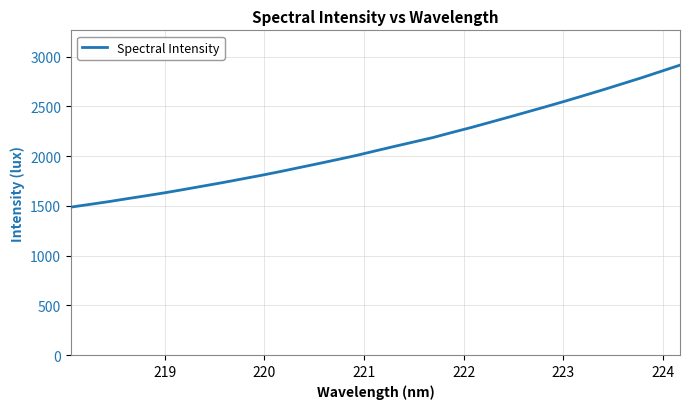

What is the difference between the maximum and minimum values?

1426.9